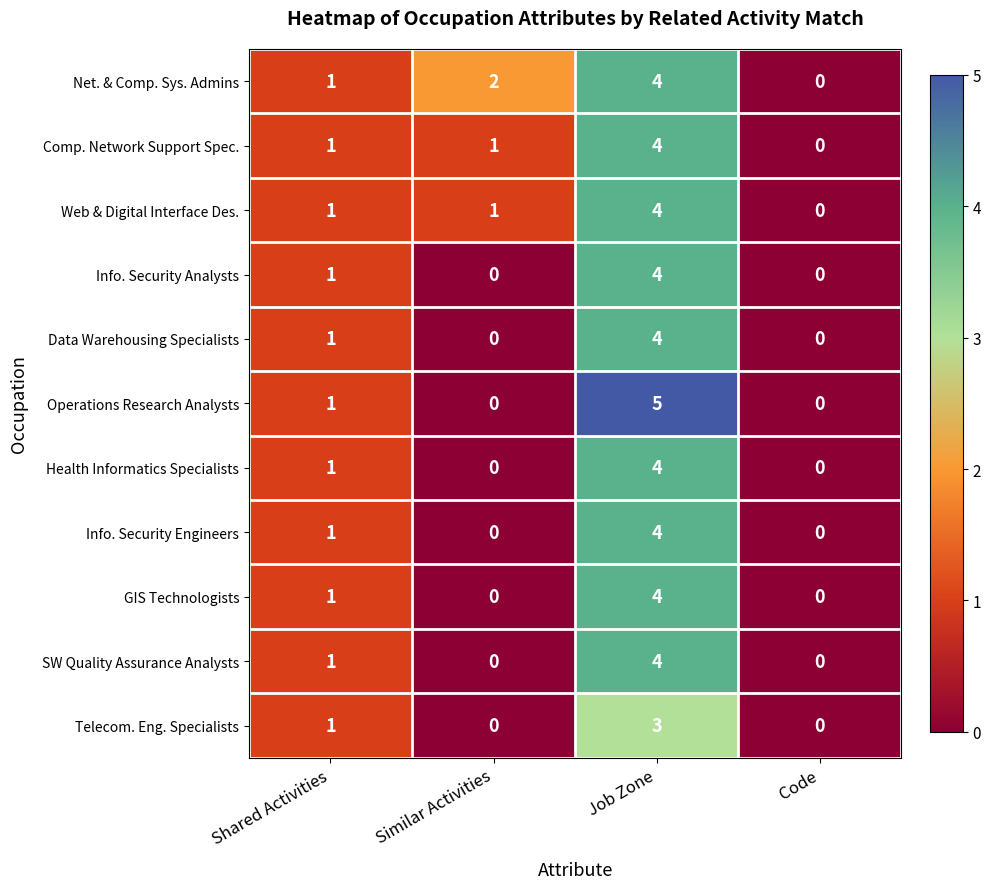

What is the greatest value displayed?

5